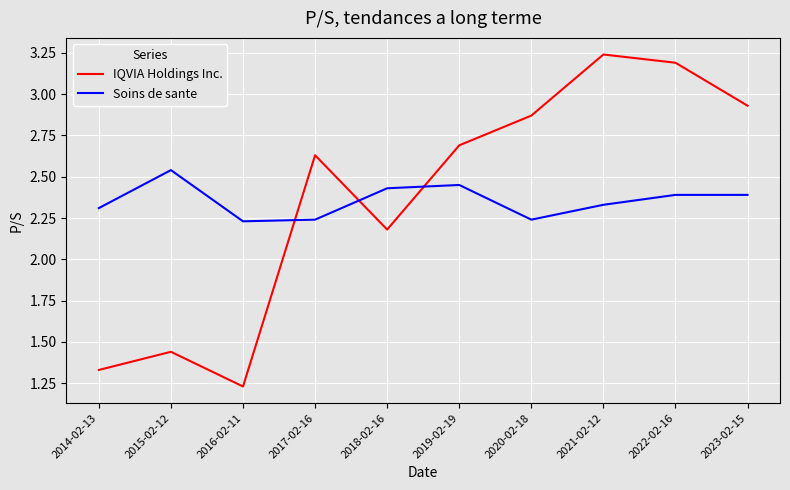

At how many categories does at least one series exceed 1?

10